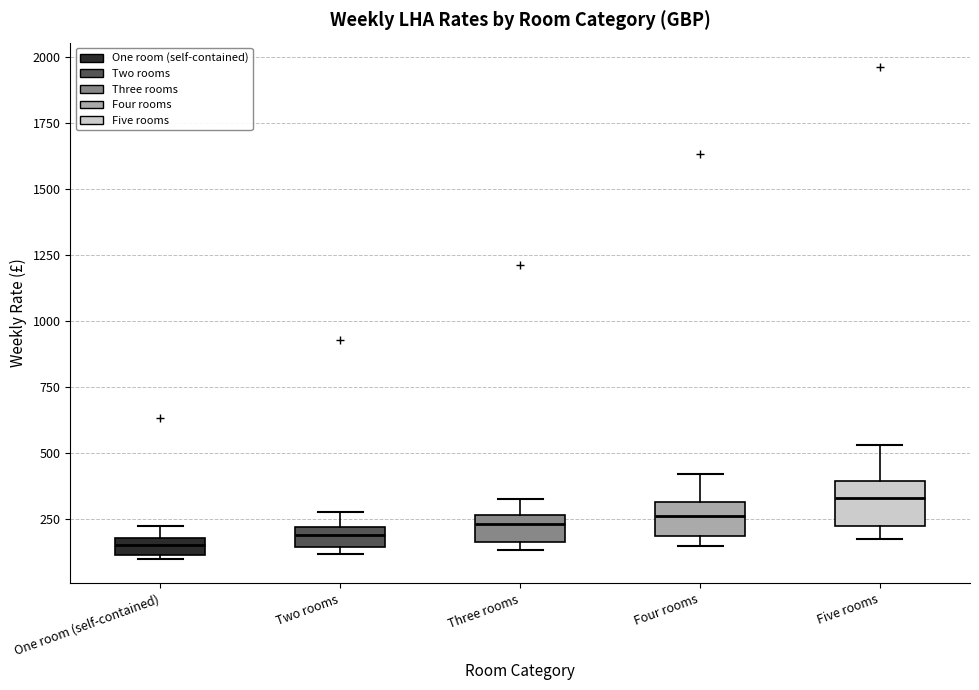

Where is the upper edge of the box for Three rooms on the y-axis? The values are not printed on the chart, so give them approximately, as read against the axis.

250